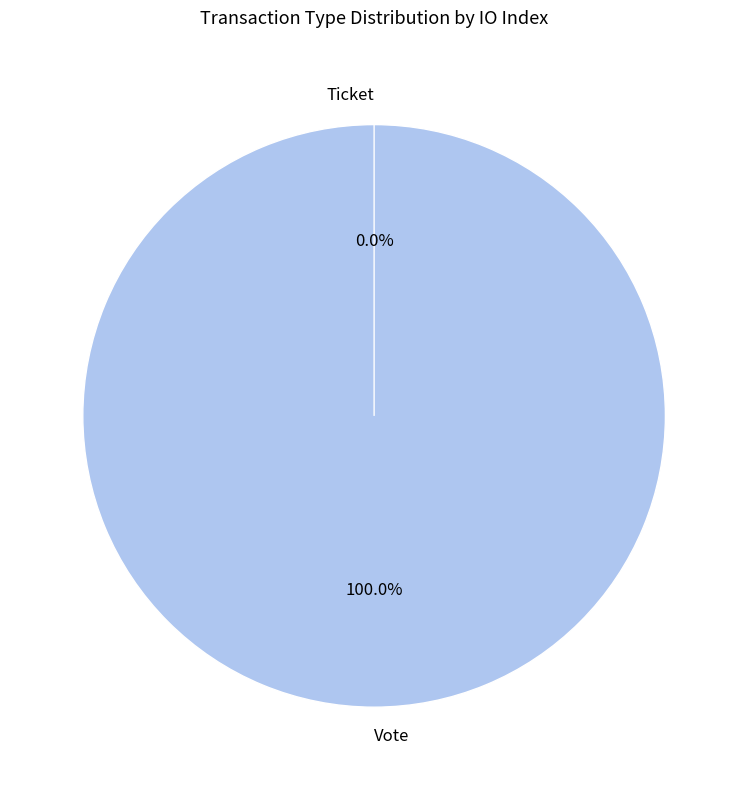

To the nearest percent, what is the difference between the Ticket and Vote slice percentages?

100%